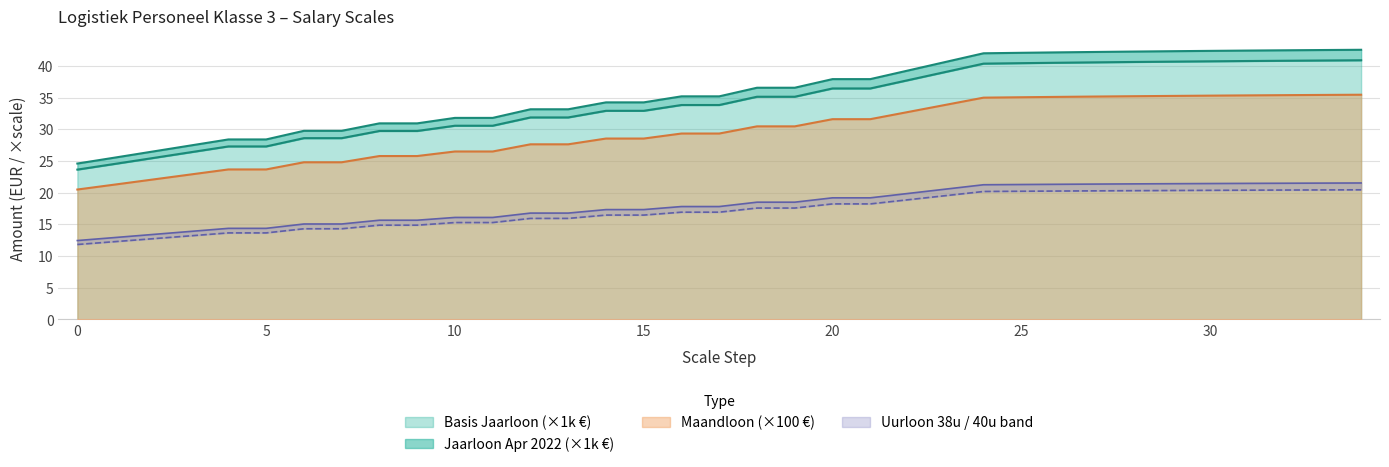

Between 29 and 14, which is larger?

29